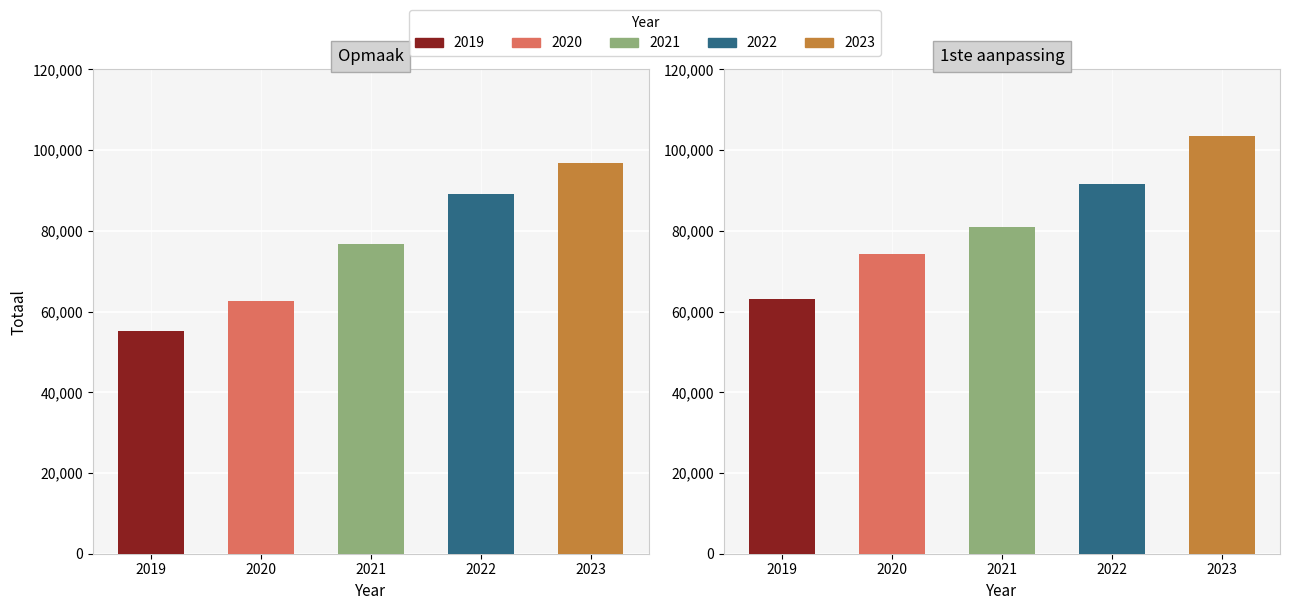

What is the spread (max minus min) of values at 2019?

8080